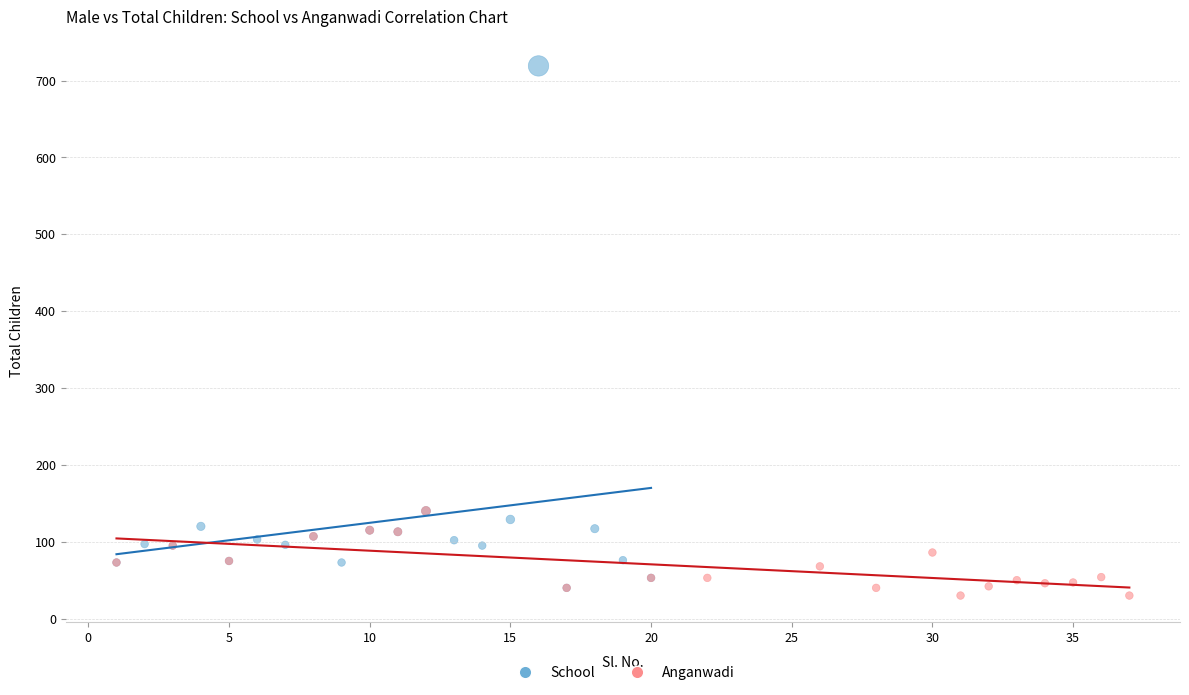

Which series has the widest spread of Y values?

School